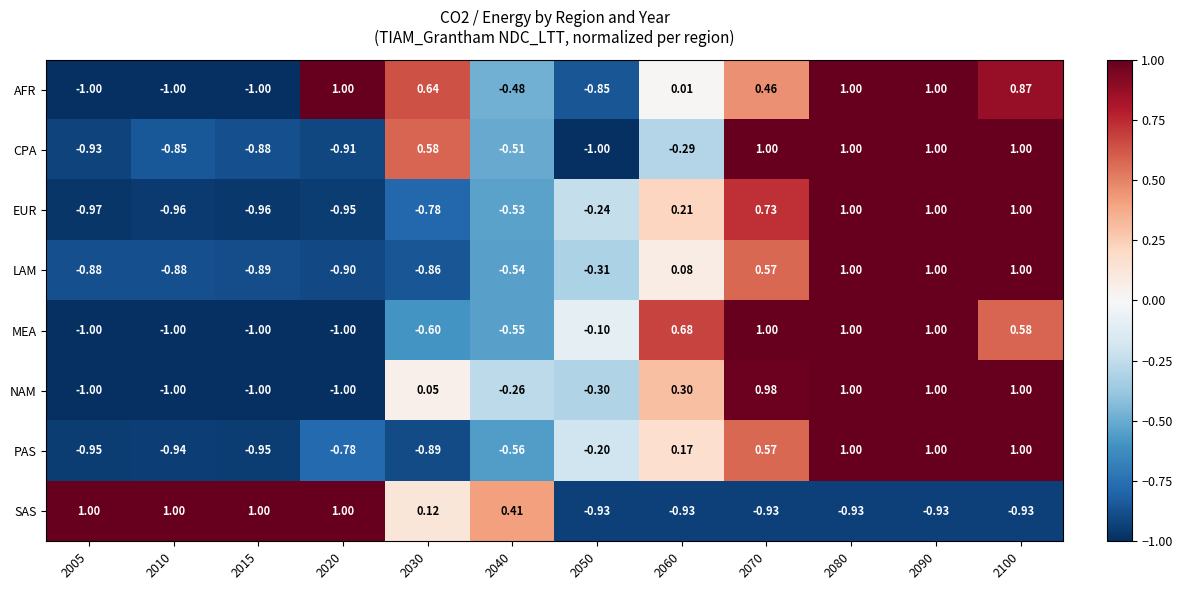

Which series changed the most between 2020 and 2100?

NAM